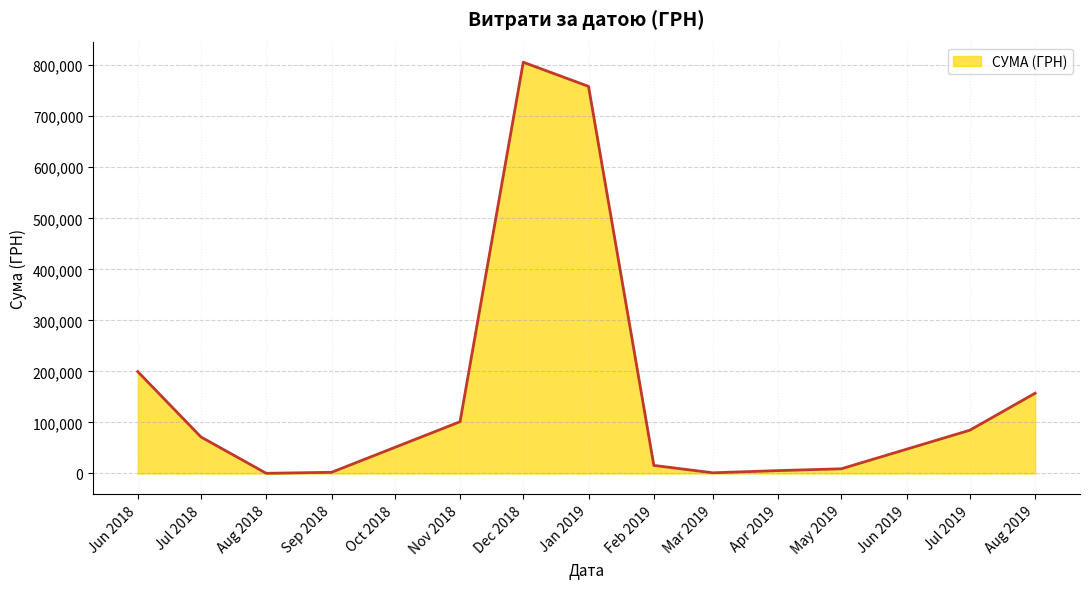

Which label corresponds to the largest value in the chart?

Dec 2018